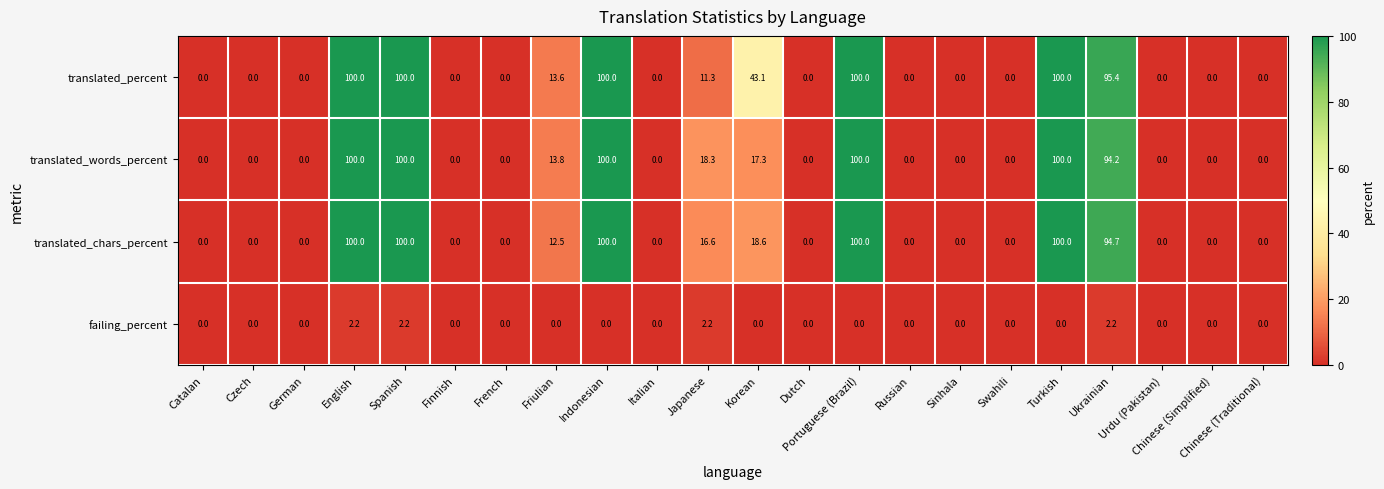

Which series has the largest total across all categories?

translated_percent